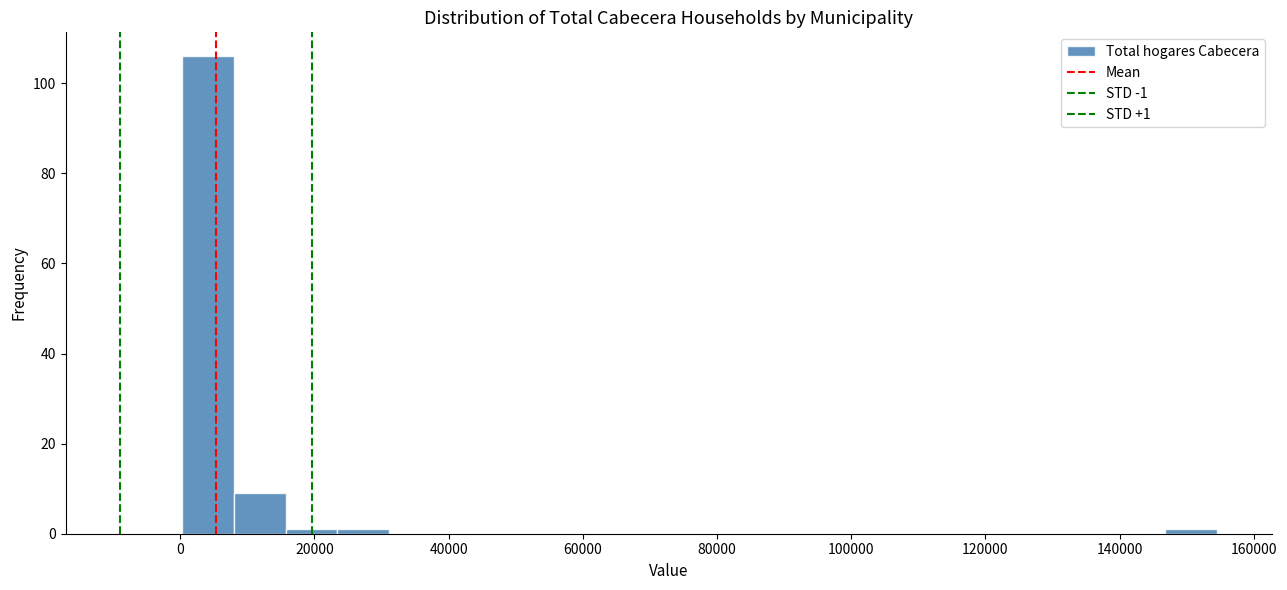

Around what value on the x-axis is the tallest bar? Give the approximate position of its centre, as read against the axis.

4000